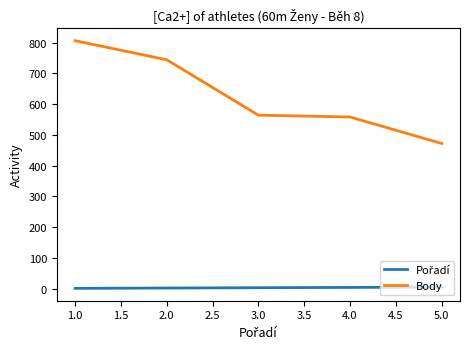

The value of Body at 2.0 is 464. True or false?

False